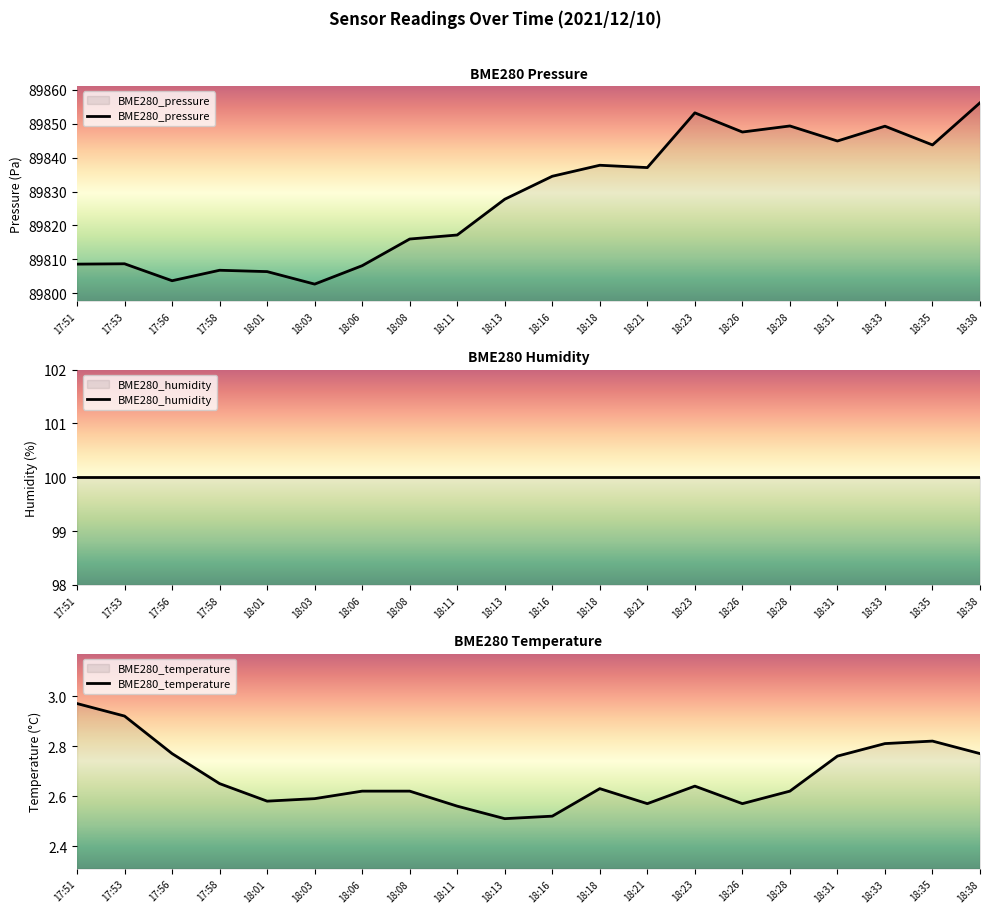

True or false: BME280_temperature and BME280_pressure cross at least once.

False